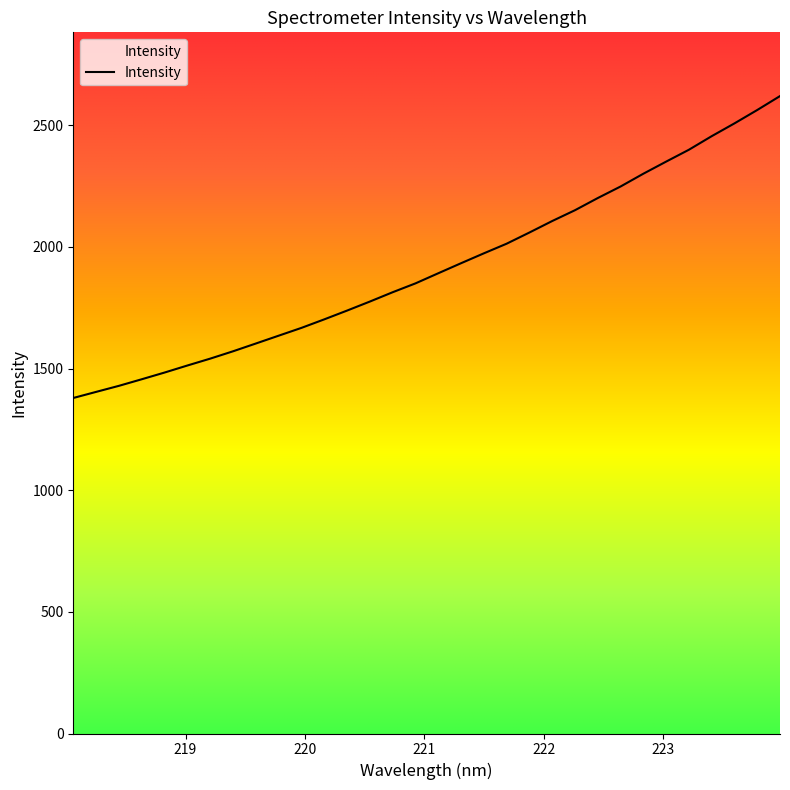

What is the label of the 3rd point from the right?

223.5987